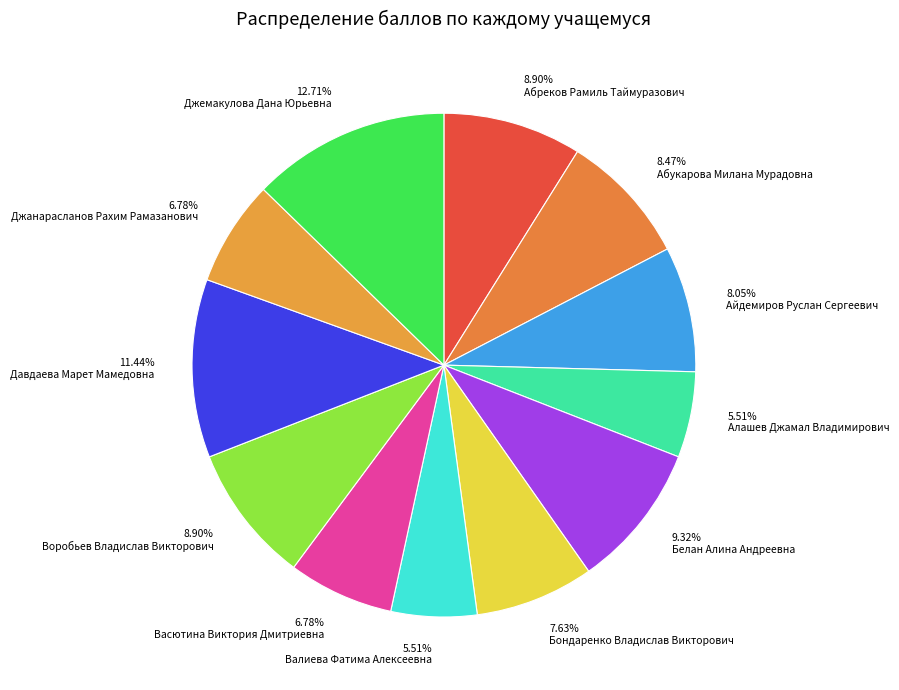

Approximately how many times larger is the value at Бондаренко Владислав Викторович compared to Джанарасланов Рахим Рамазанович?

1.1